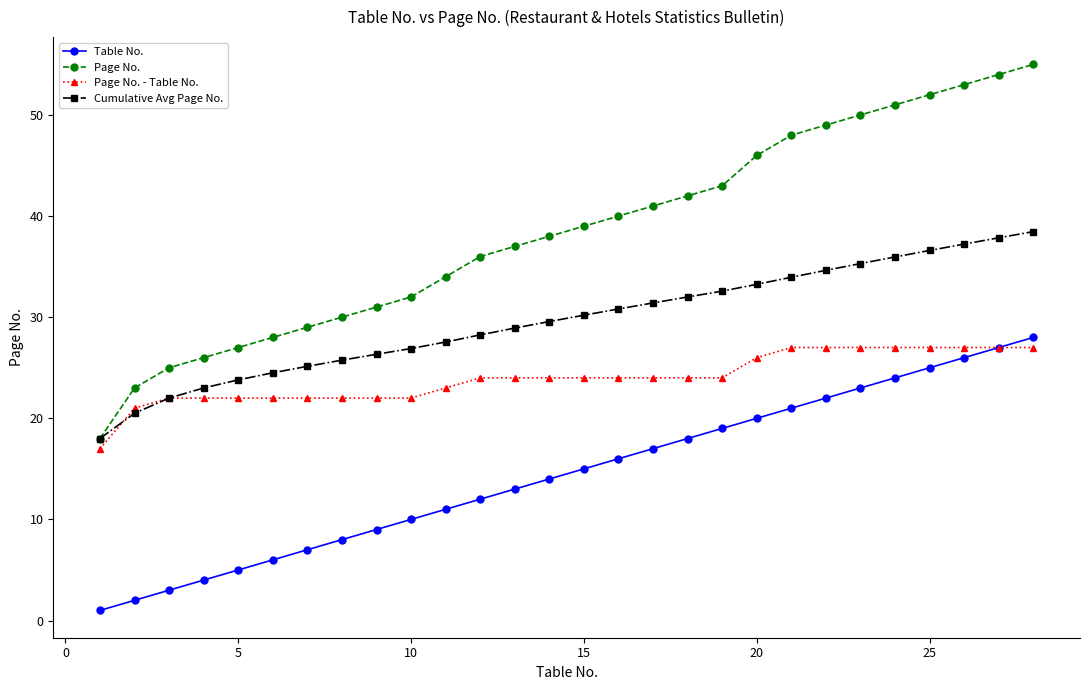

True or false: Table No. and Cumulative Avg Page No. intersect in this chart.

False